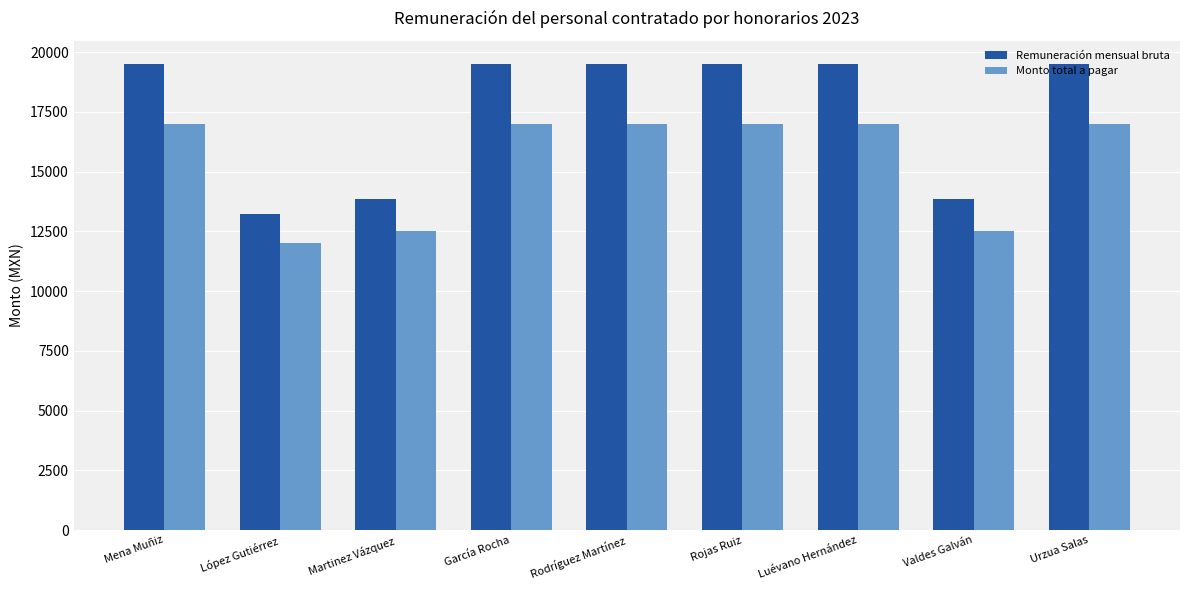

At López Gutiérrez, list the series in order from smallest to largest.

Monto total a pagar, Remuneración mensual bruta